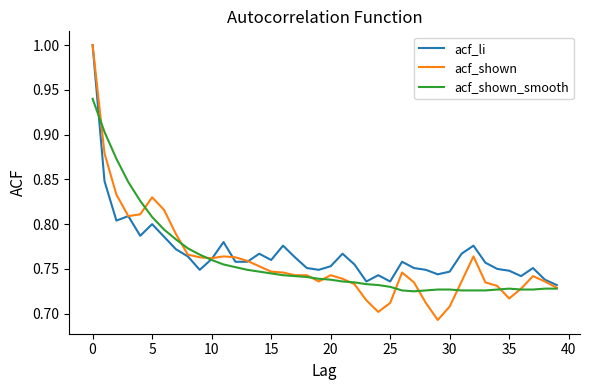

What is the maximum value for acf_li?

1.0